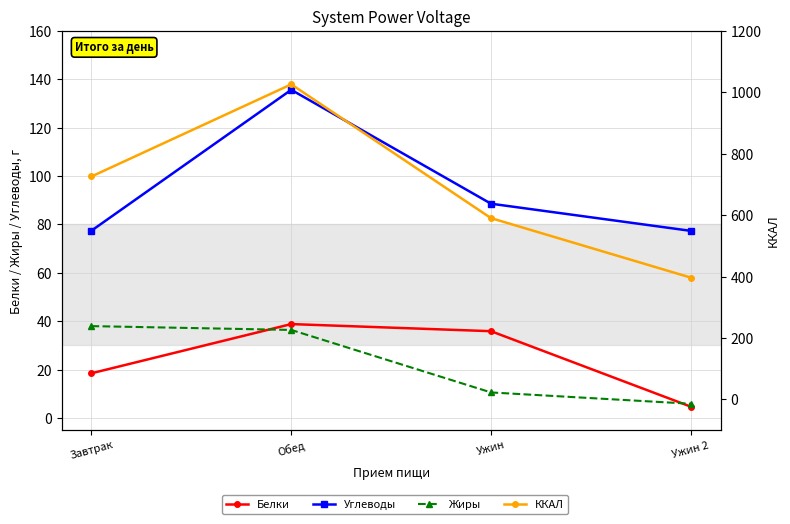

Which label corresponds to the smallest value in the chart?

Ужин 2